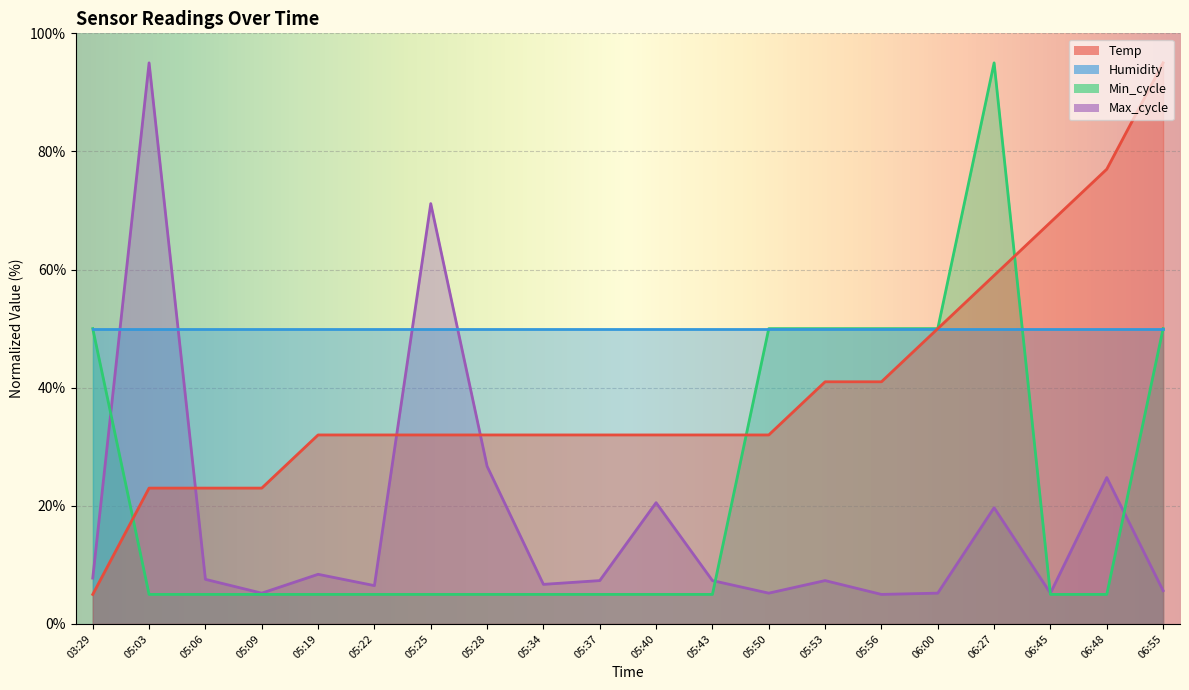

Which series changed the most between 05:09 and 06:45?

Temp